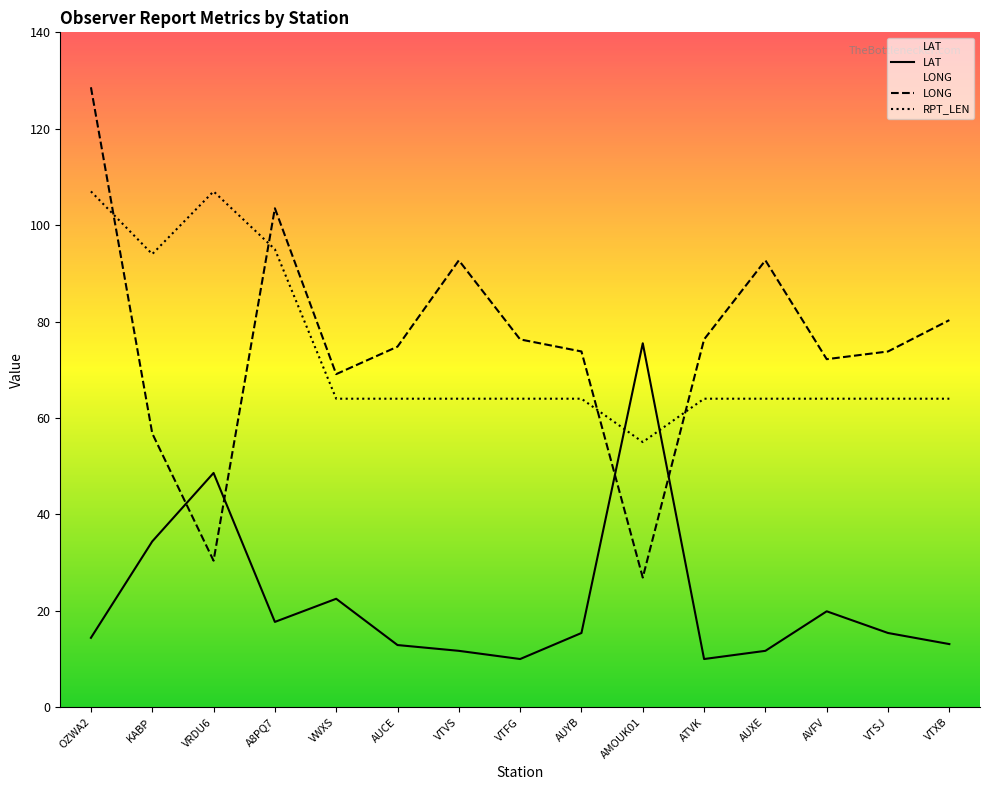

Where is the first local maximum for LAT?

VRDU6